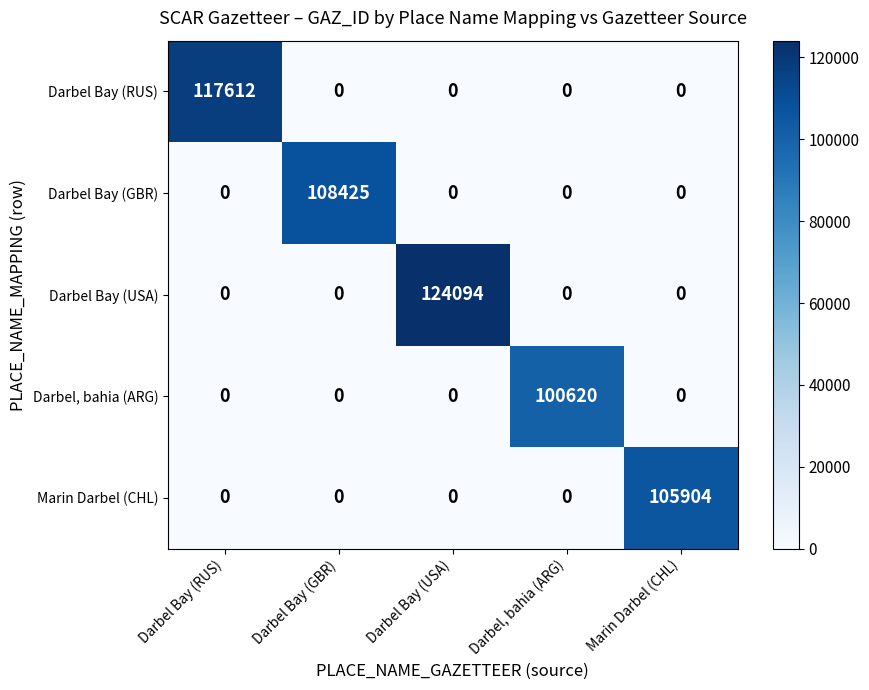

Which series has the largest total across all categories?

Darbel Bay (USA)